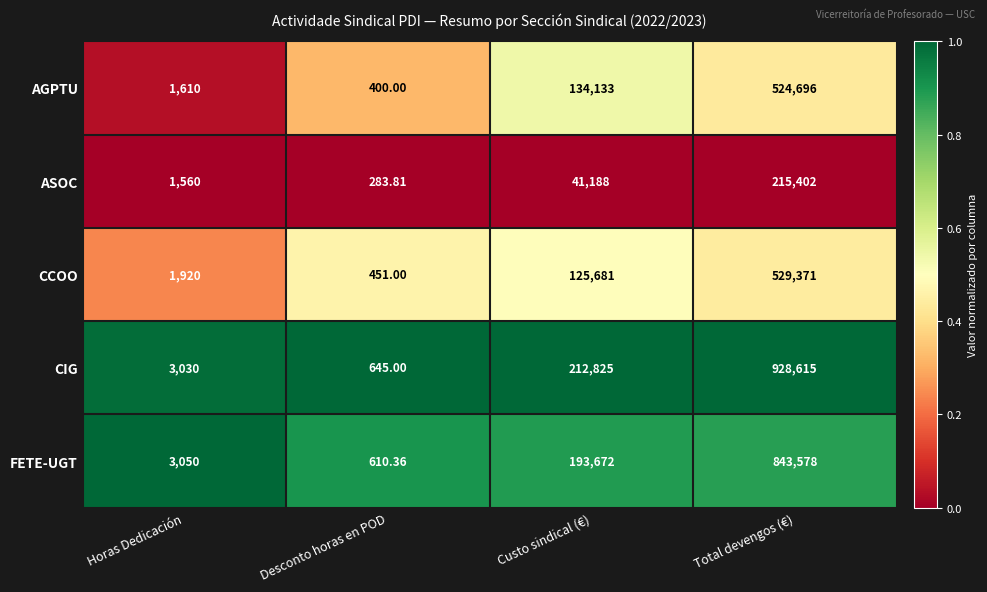

What is the total value across all series at Total devengos (€)?

3041662.0